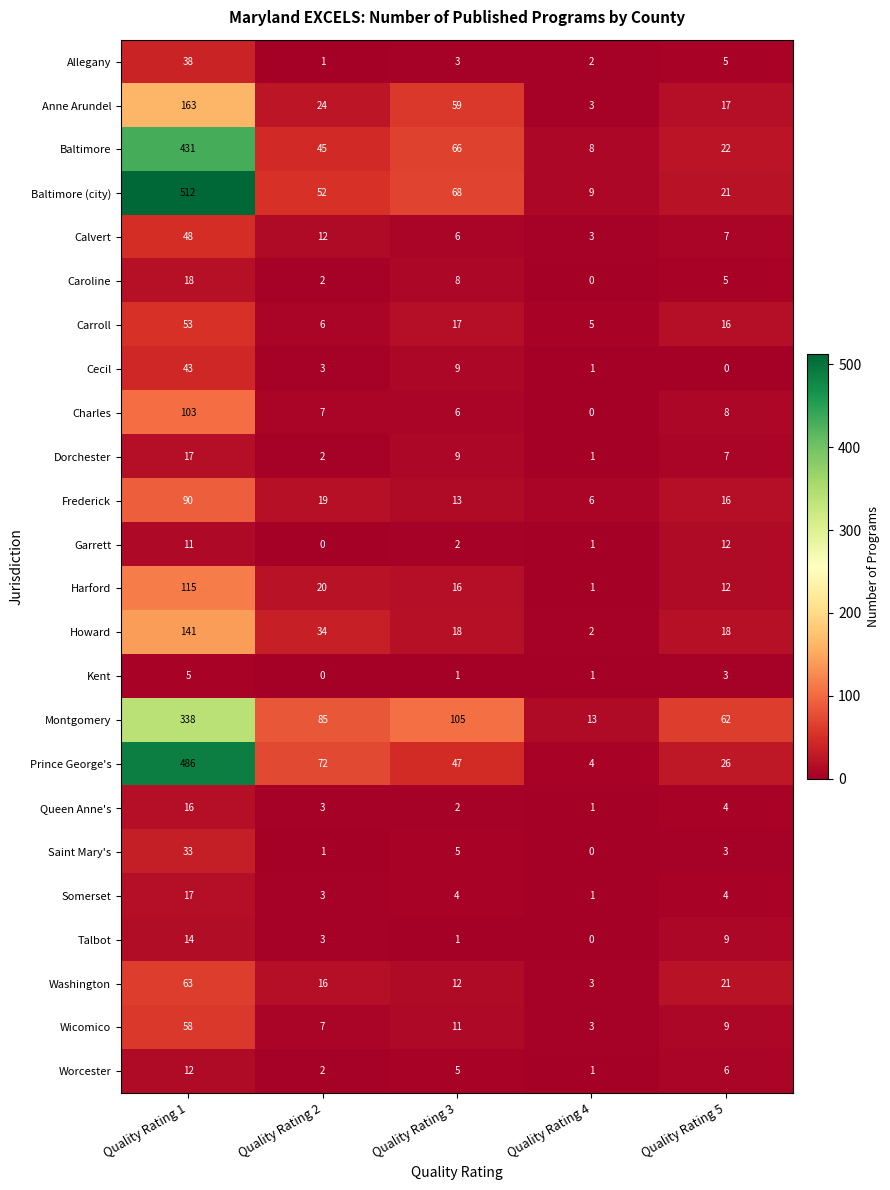

The value of Frederick at Quality Rating 2 is 19. True or false?

True